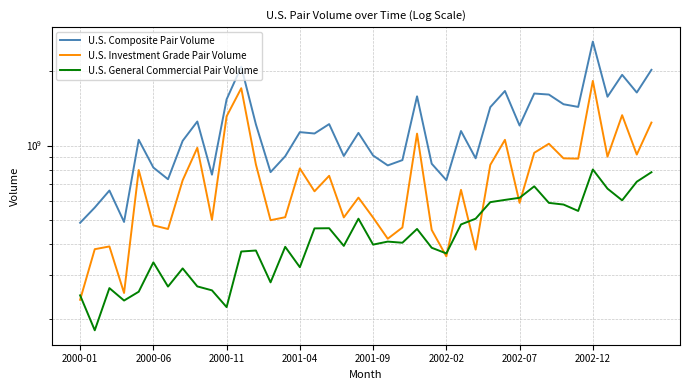

Which series changed the most between 2000-06 and 2001-04?

U.S. Investment Grade Pair Volume